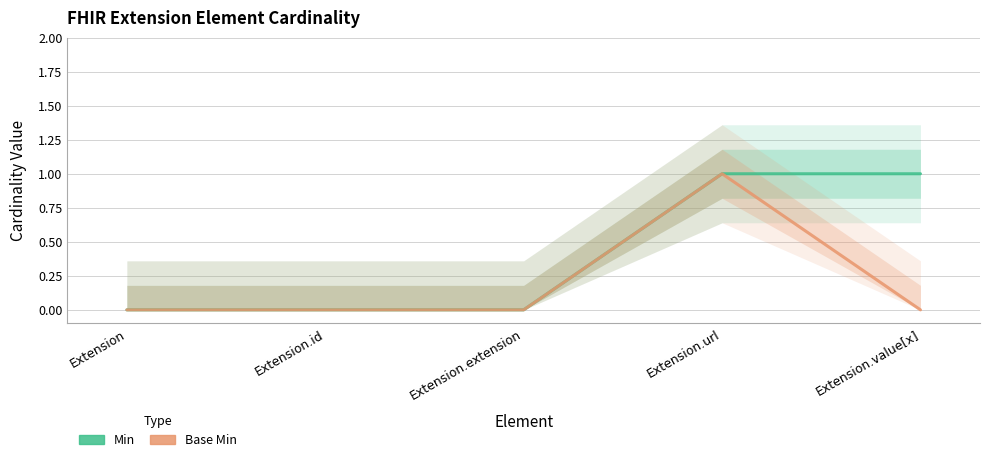

Reading left to right, list all the values displayed in this chart.

Min: Extension=0	Extension.id=0	Extension.extension=0	Extension.url=1	Extension.value[x]=1
Base Min: Extension=0	Extension.id=0	Extension.extension=0	Extension.url=1	Extension.value[x]=0